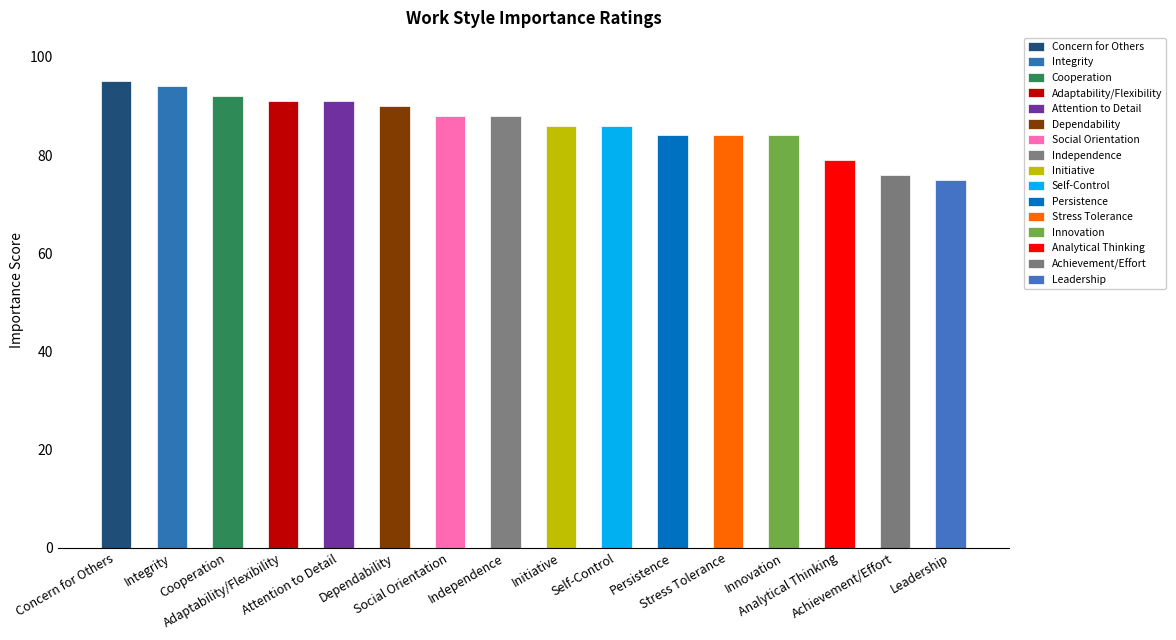

What is the average value?

86